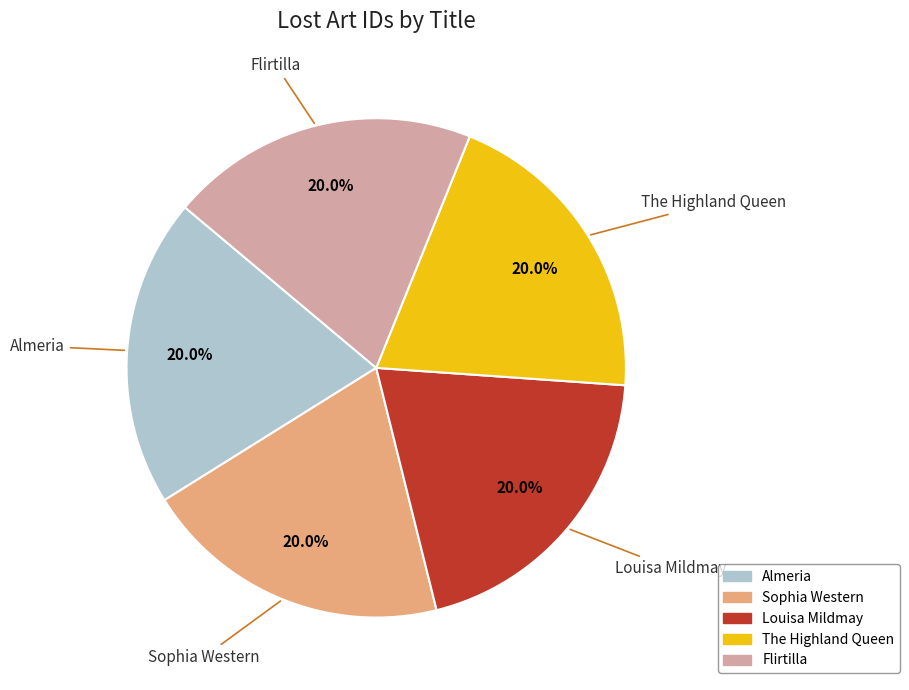

How much of the chart is everything except The Highland Queen?

80.0%